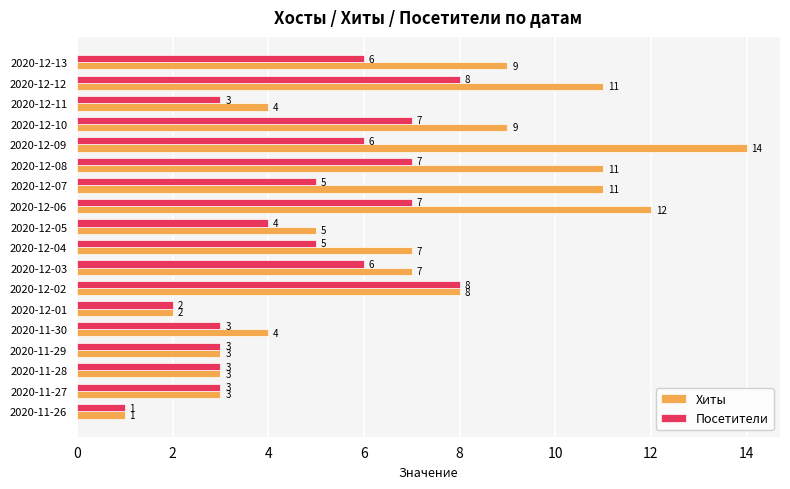

How many data points in Хиты are less than 7?

8